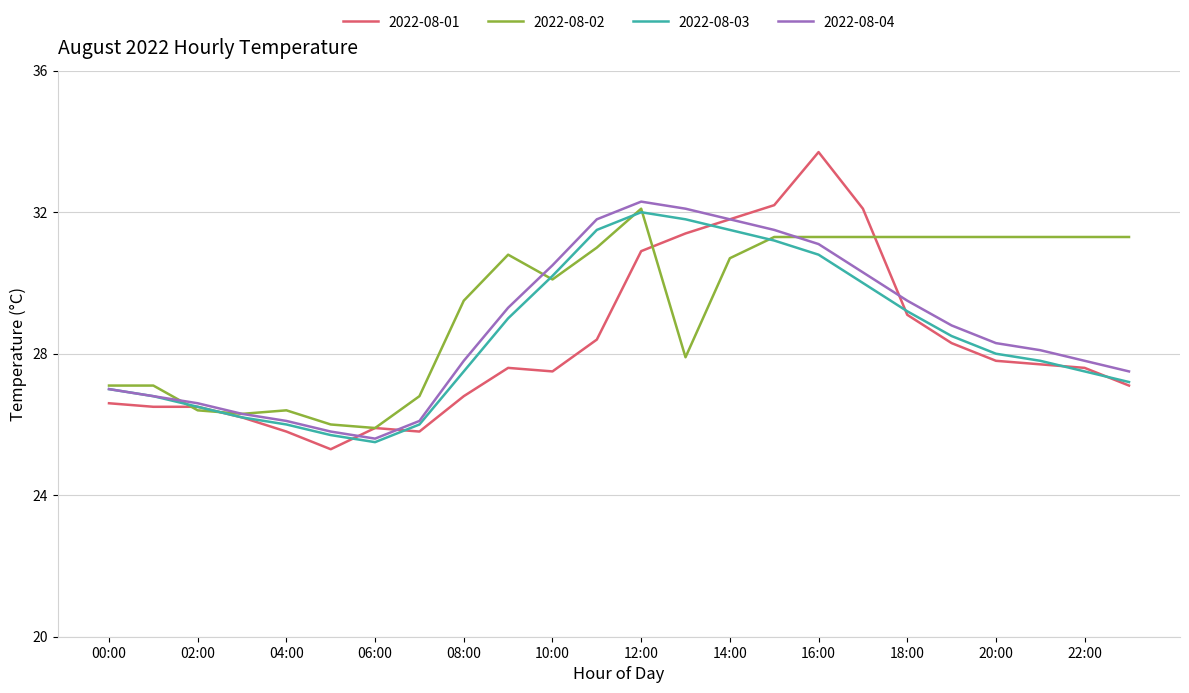

What is the greatest value displayed?

33.7